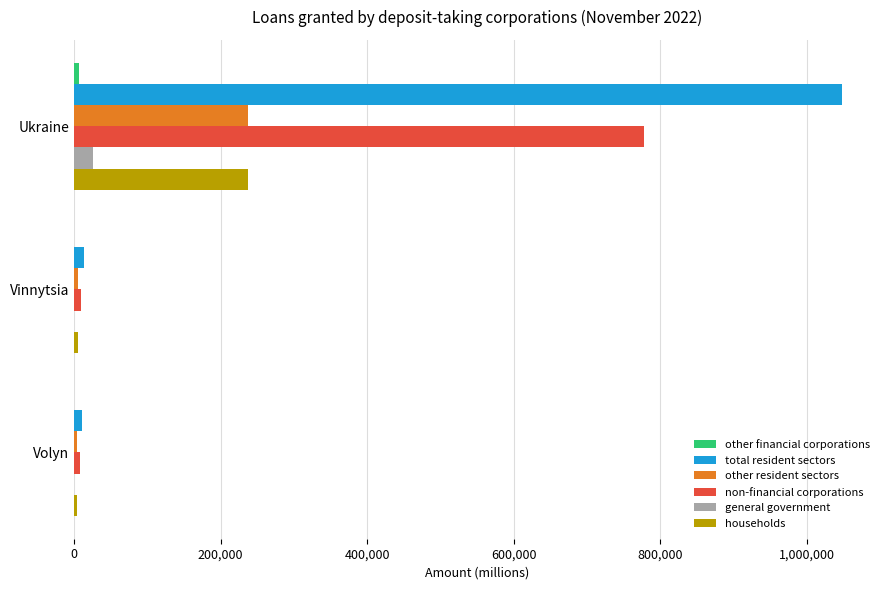

How many categories are shown in the chart?

3